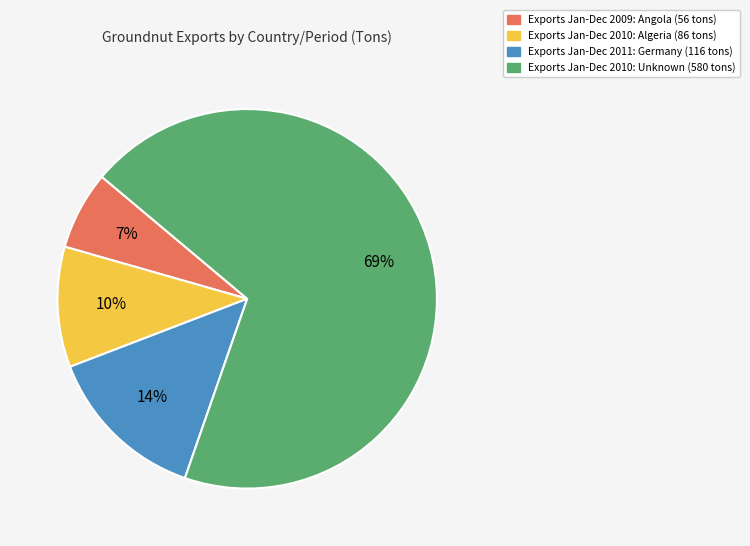

To the nearest percent, what is the average slice percentage?

25%